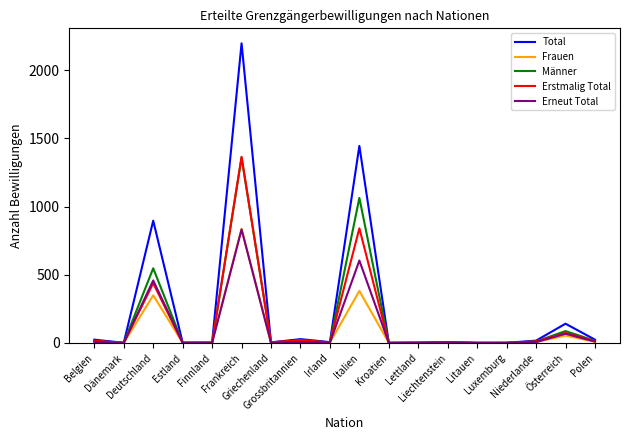

Is this an area chart (filled region under the line)?

No